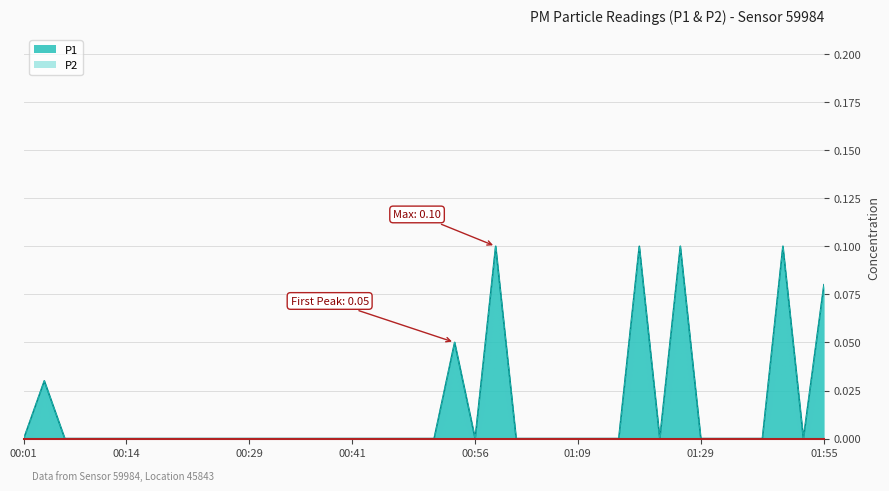

How many P1 values are between 0 and 1?

40